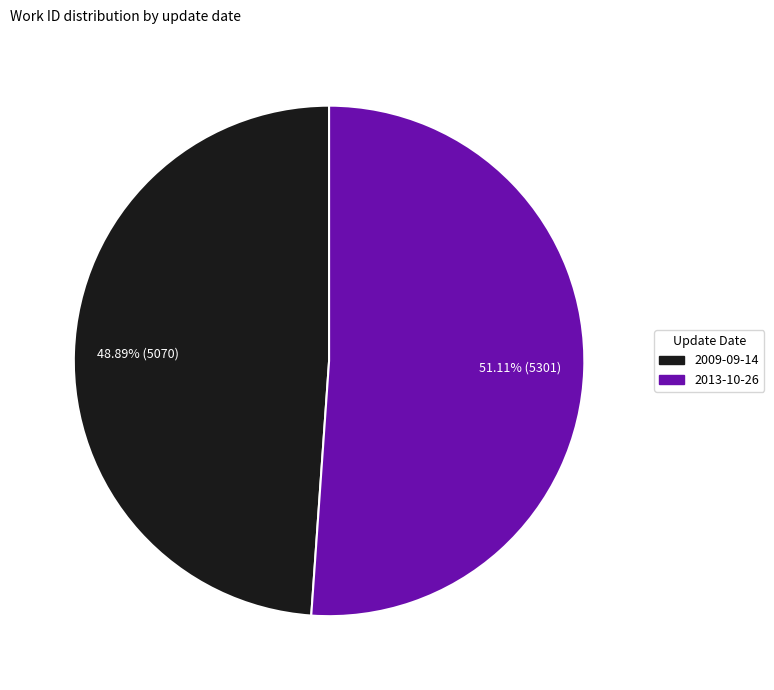

What is the largest slice in the pie chart?

2013-10-26